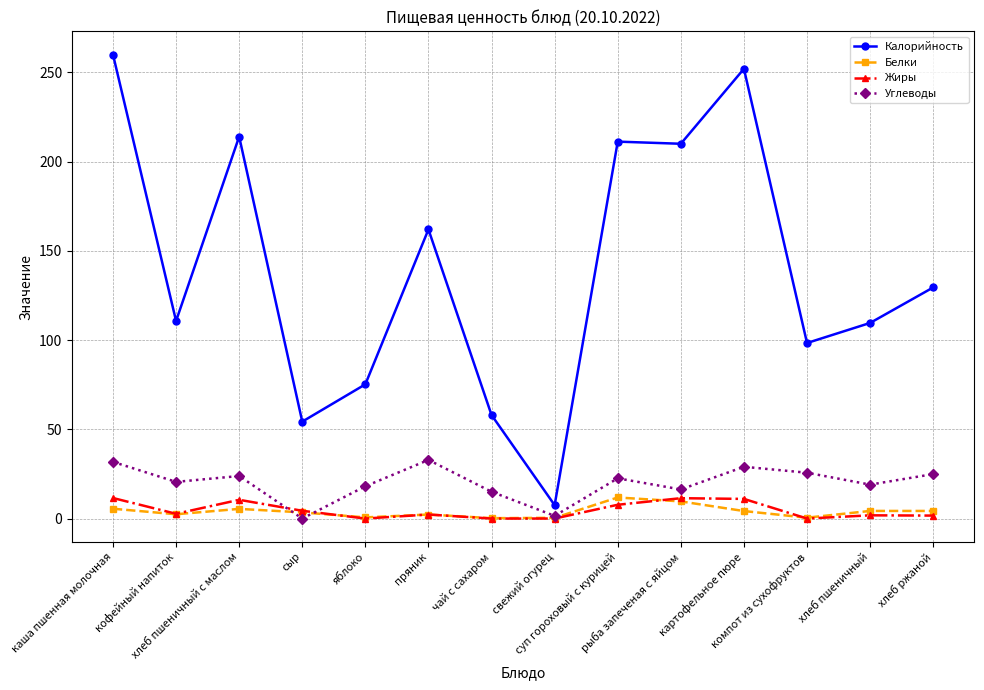

True or false: Белки and Калорийность cross at least once.

False